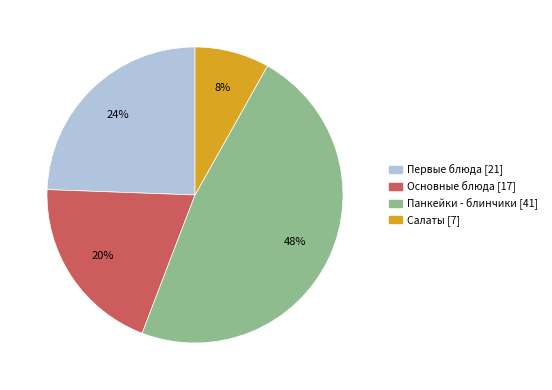

Rank the categories by value from highest to lowest.

Панкейки - блинчики, Первые блюда, Основные блюда, Салаты